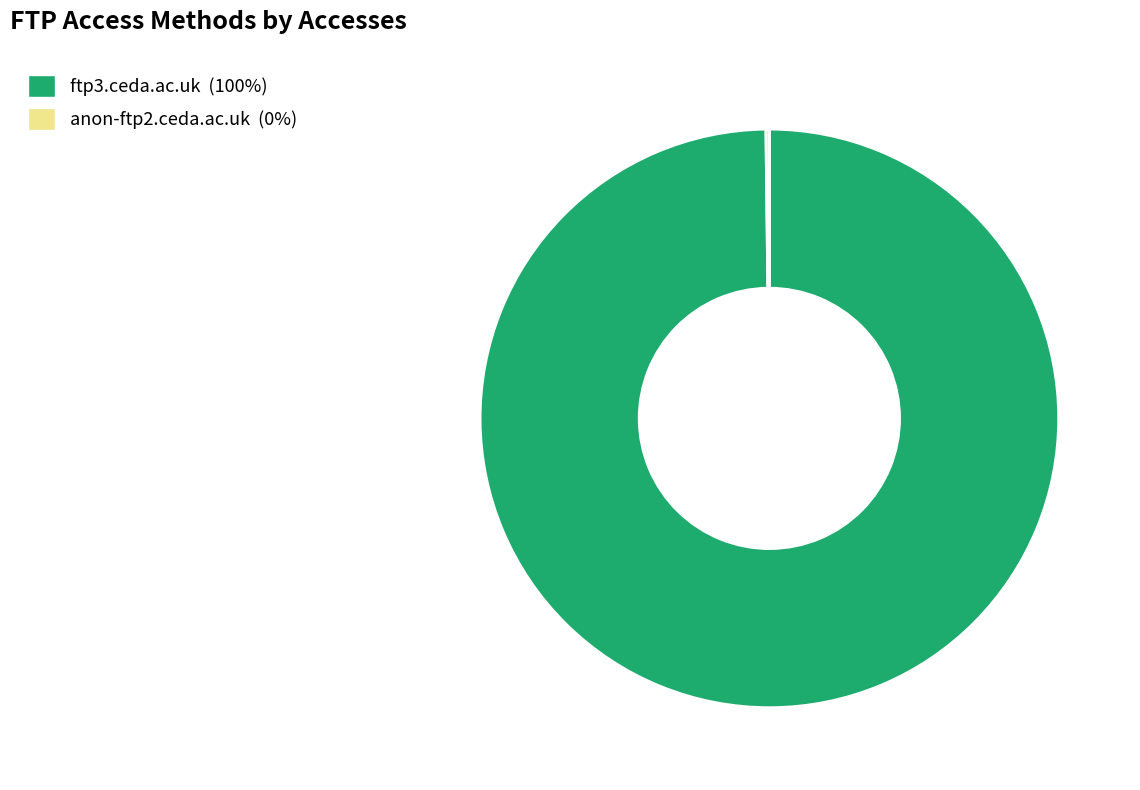

Which slice is the largest?

ftp3.ceda.ac.uk